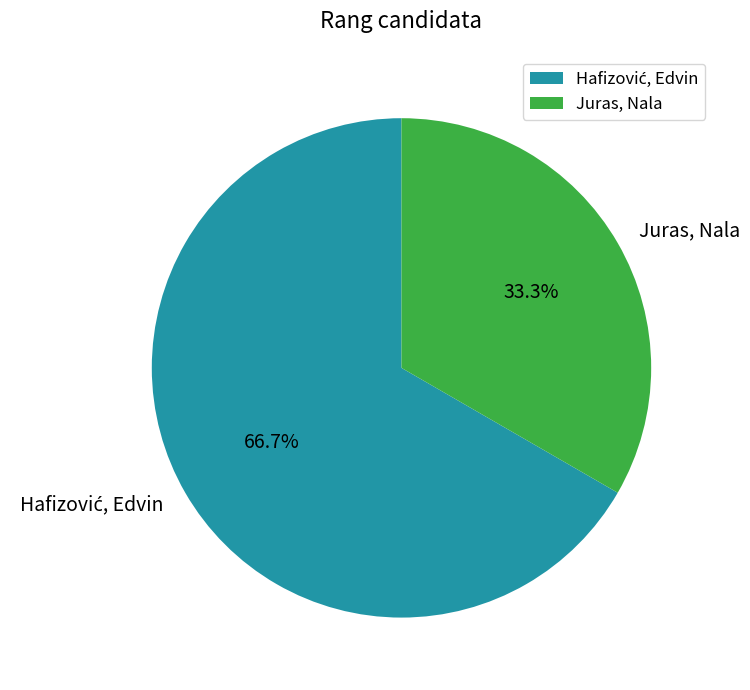

How many segments does this pie chart have?

2